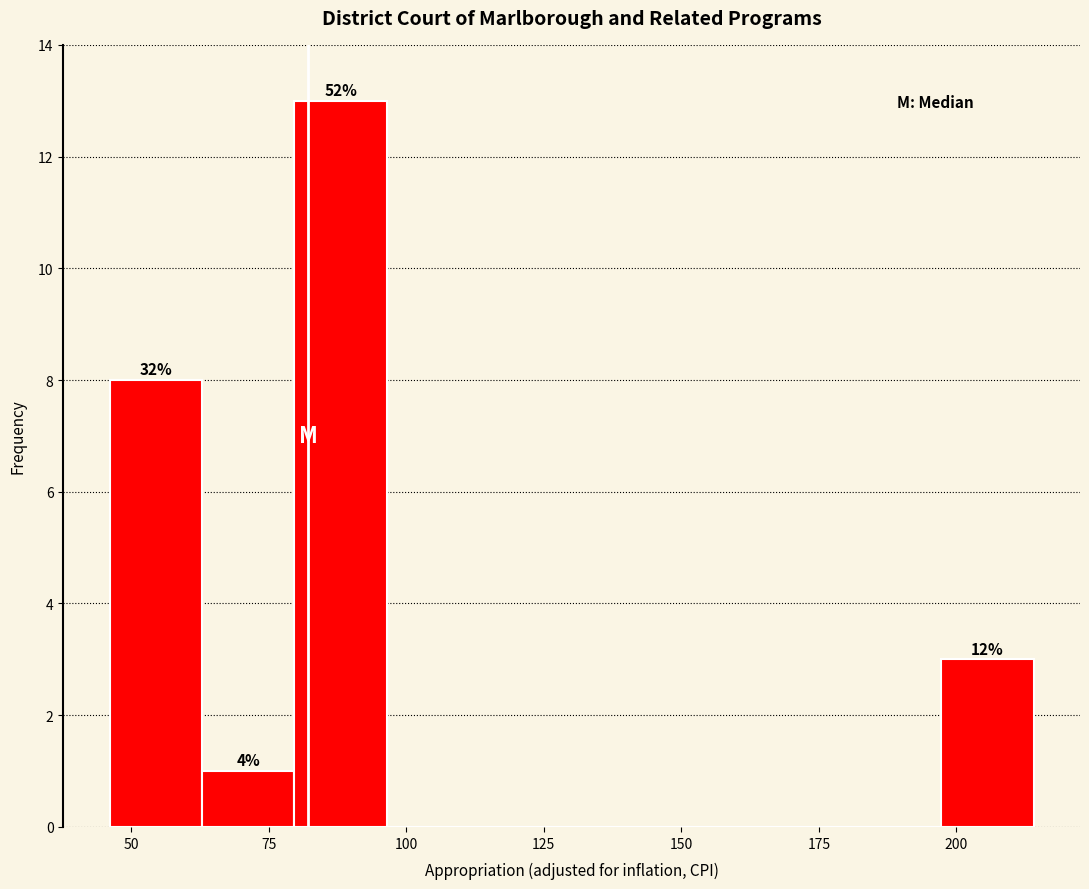

Around what value on the x-axis is the tallest bar? Give the approximate position of its centre, as read against the axis.

90